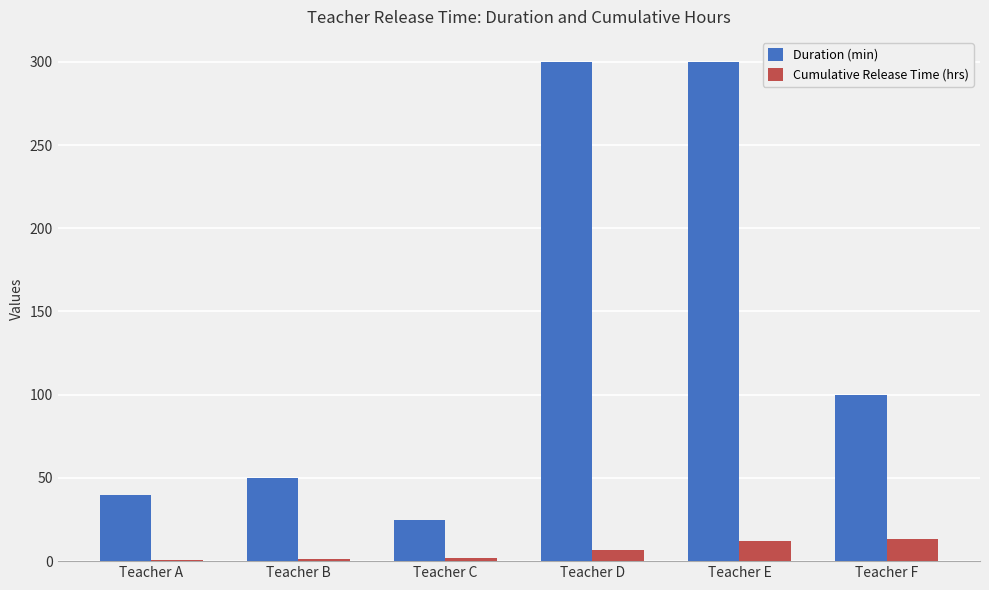

What is the total value across all series at Teacher D?

306.9